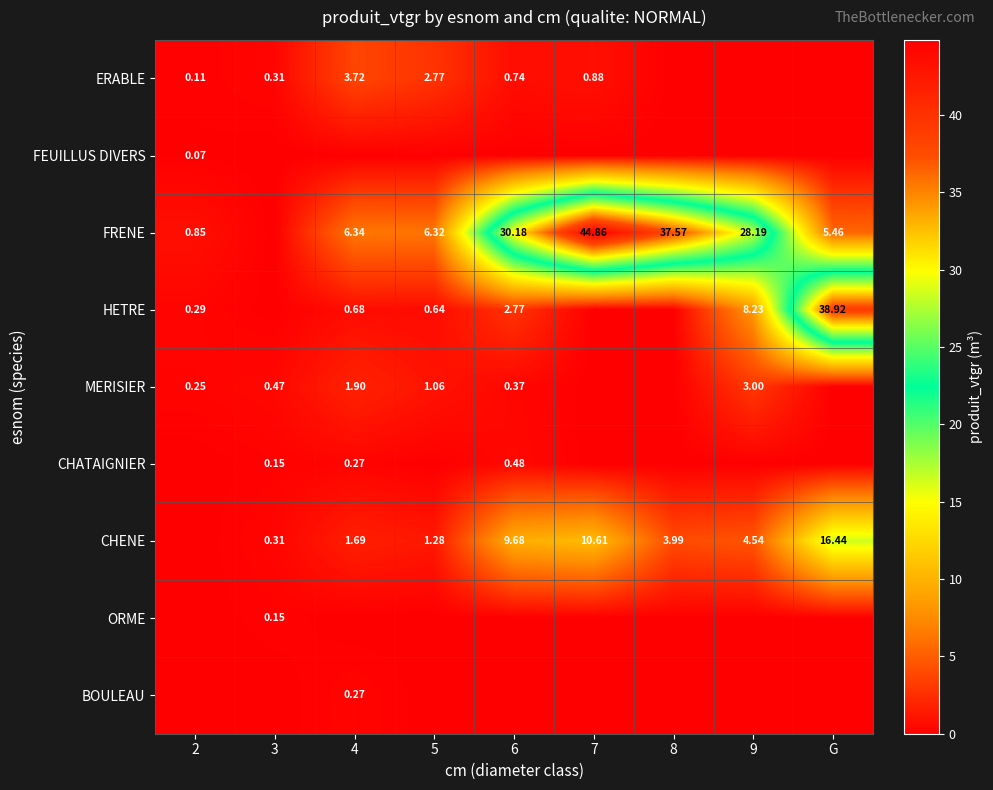

What is the sum of all ORME values?

0.2